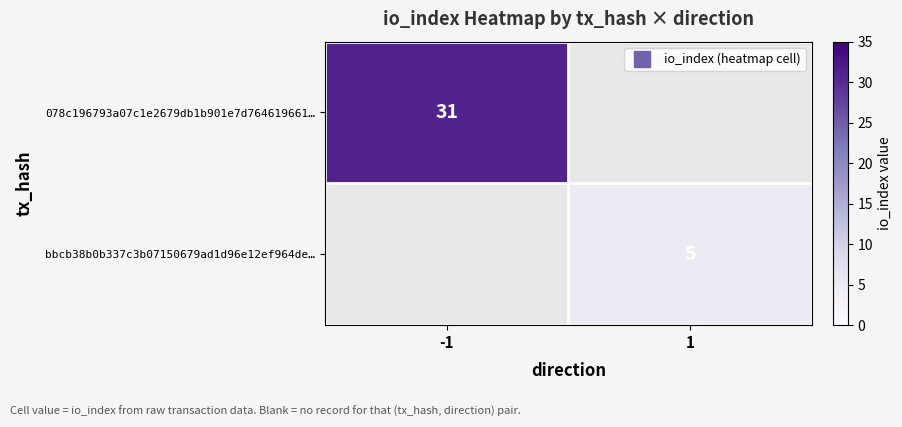

Is the value of 078c196793a07c1e2679db1b901e7d764619661… at -1 greater than the value of bbcb38b0b337c3b07150679ad1d96e12ef964de… at -1?

Yes